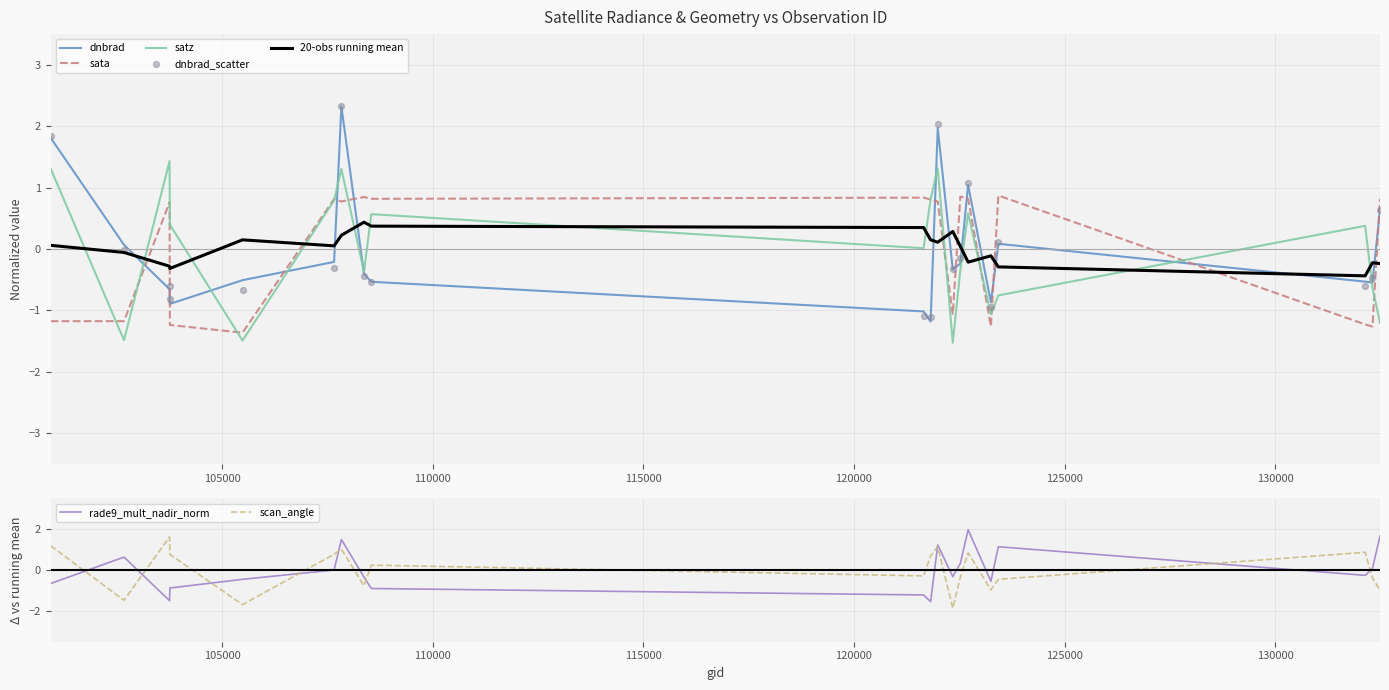

At which category is the sum across all series the highest?

107832